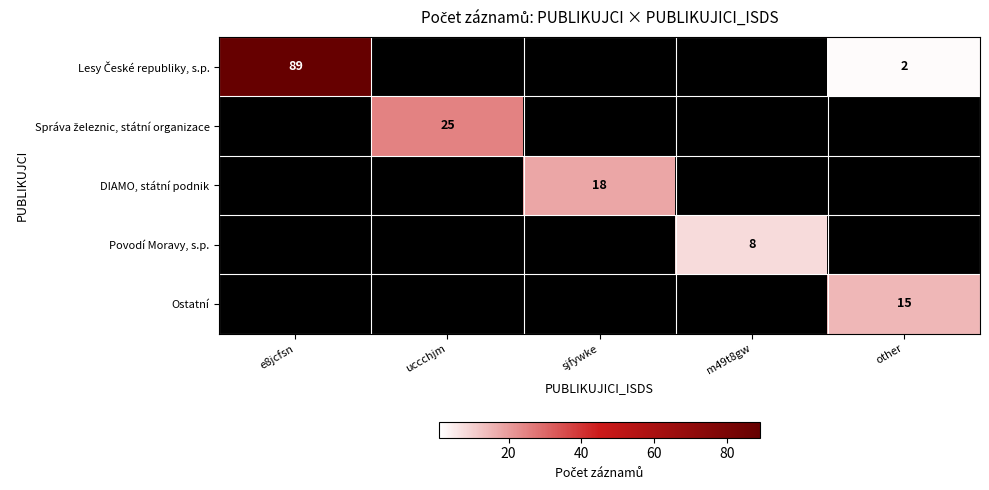

Which label corresponds to the largest value in the chart?

e8jcfsn